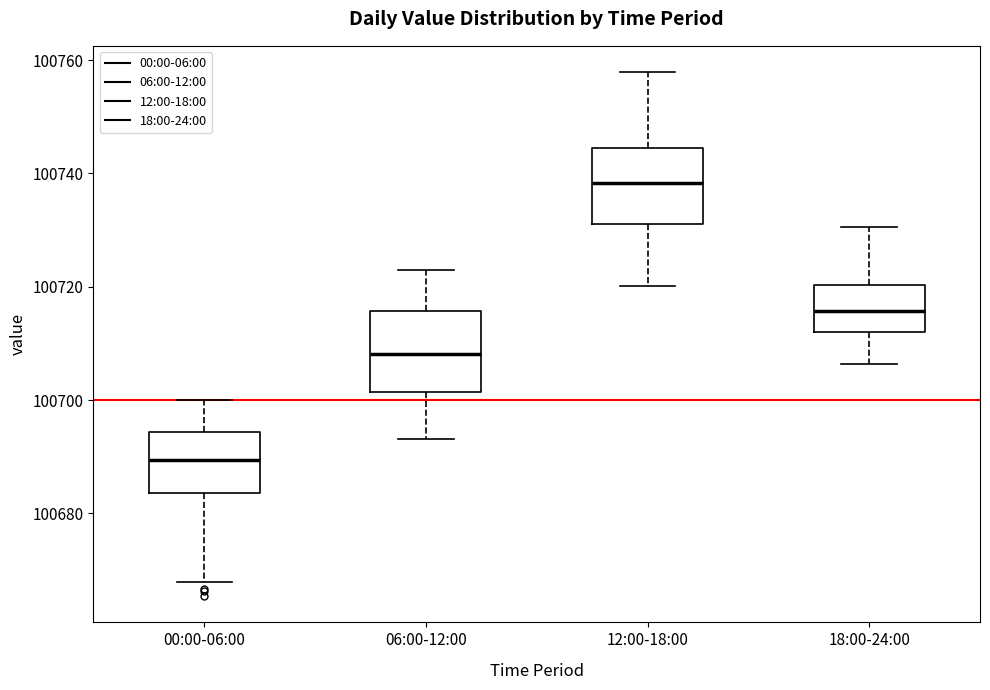

Which box's median line is the lowest?

00:00-06:00